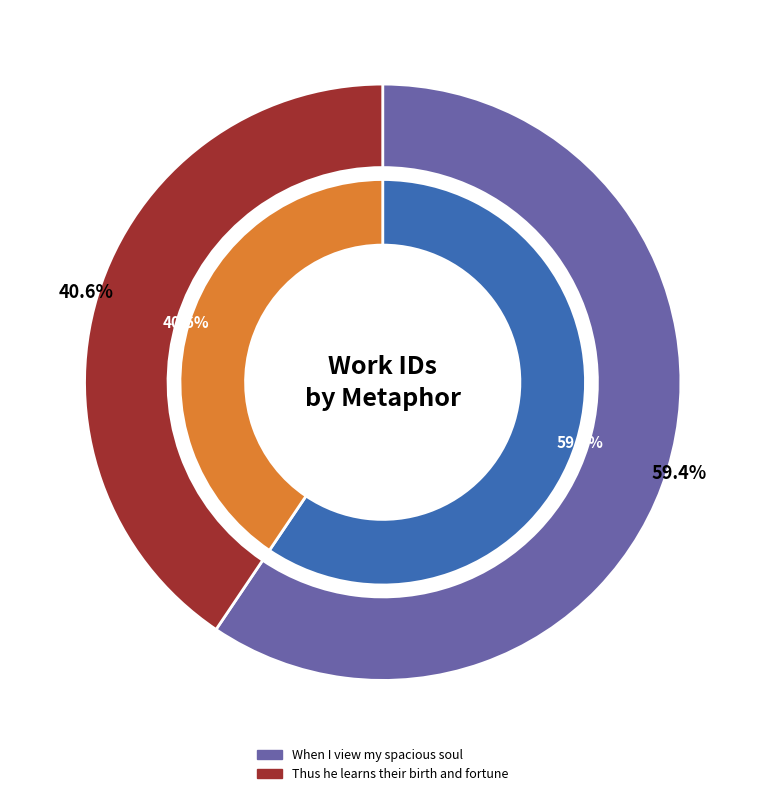

Which category has the smallest portion of the pie?

Thus he learns their birth and fortune